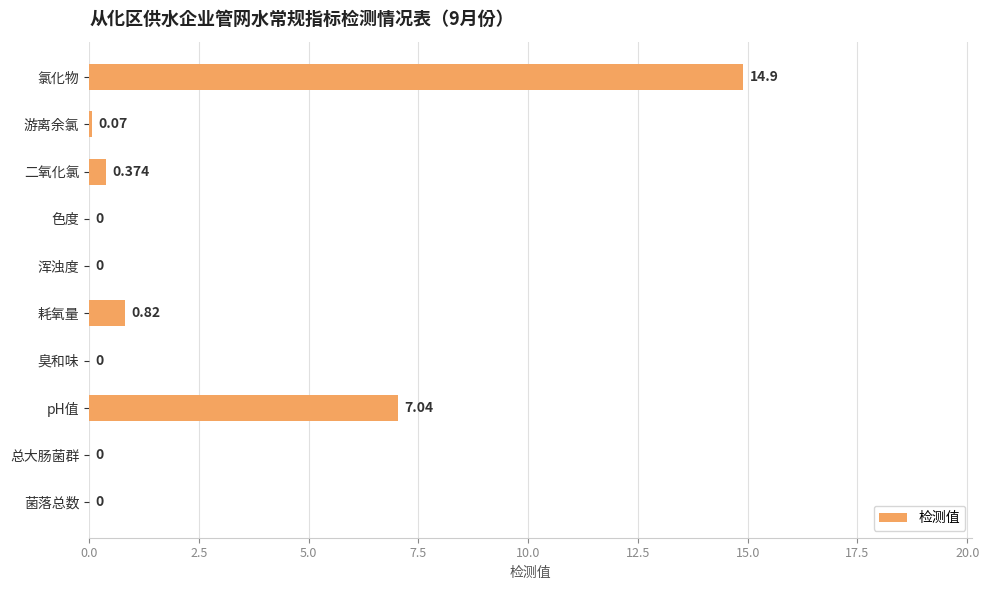

Which label corresponds to the largest value in the chart?

氯化物